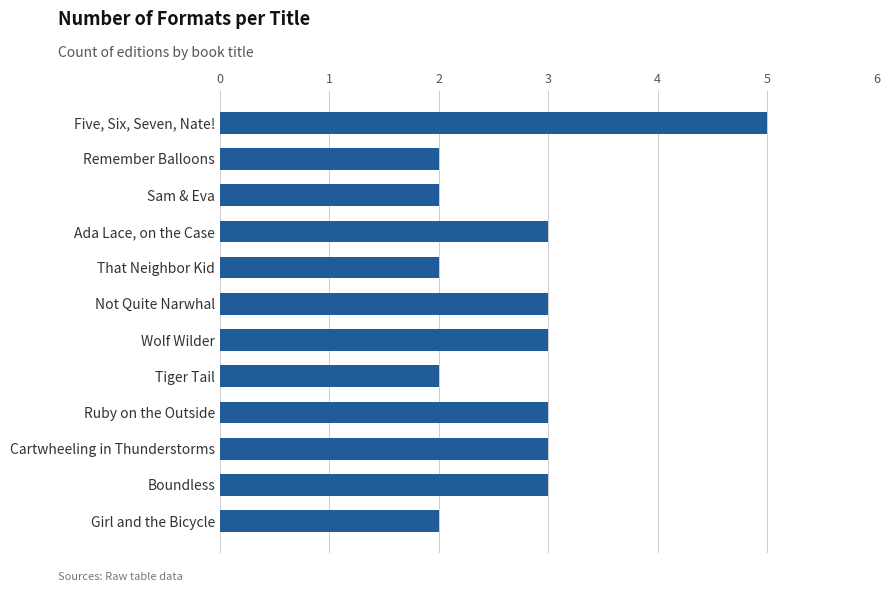

What is the sum of all values?

33